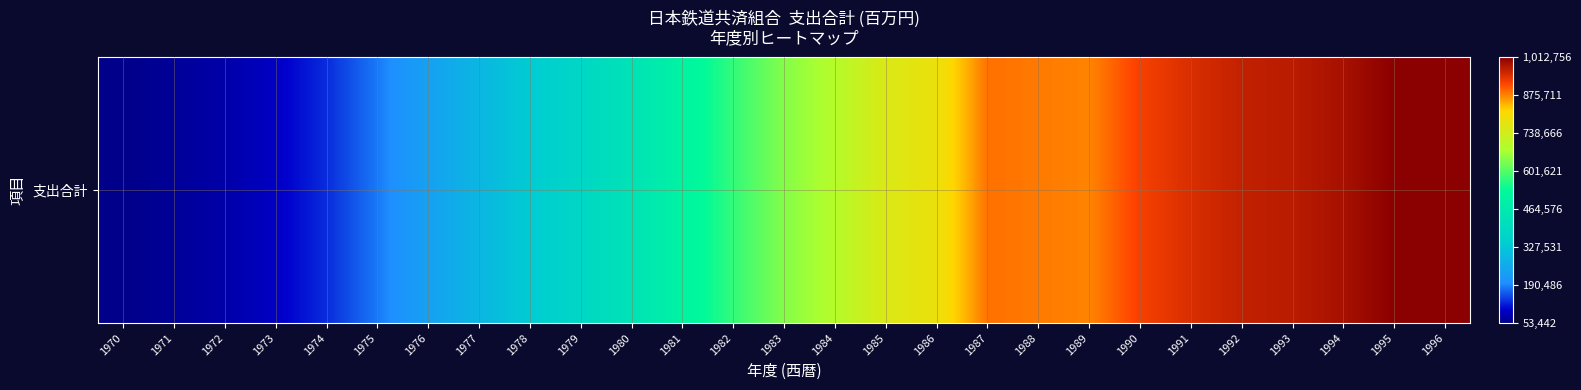

List the labels in order of value, smallest first.

1970, 1971, 1972, 1973, 1974, 1975, 1976, 1977, 1978, 1979, 1980, 1981, 1982, 1983, 1984, 1985, 1986, 1989, 1988, 1987, 1990, 1991, 1992, 1993, 1994, 1996, 1995